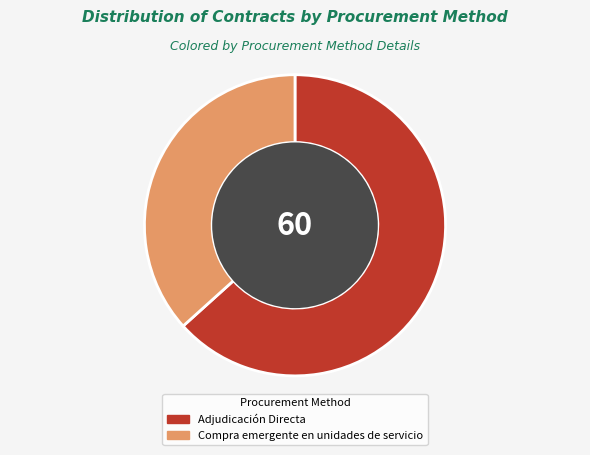

Is it true that Compra emergente en unidades de servicio is 37% of the pie?

True